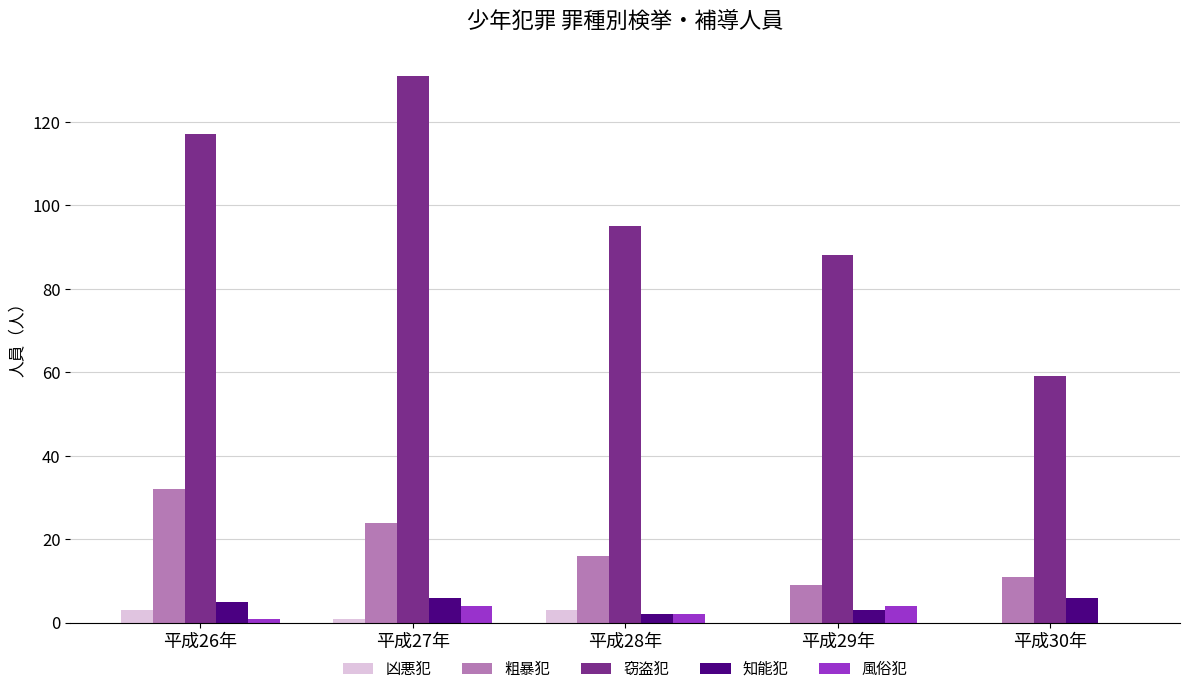

Which series changed the most between 平成27年 and 平成30年?

窃盗犯